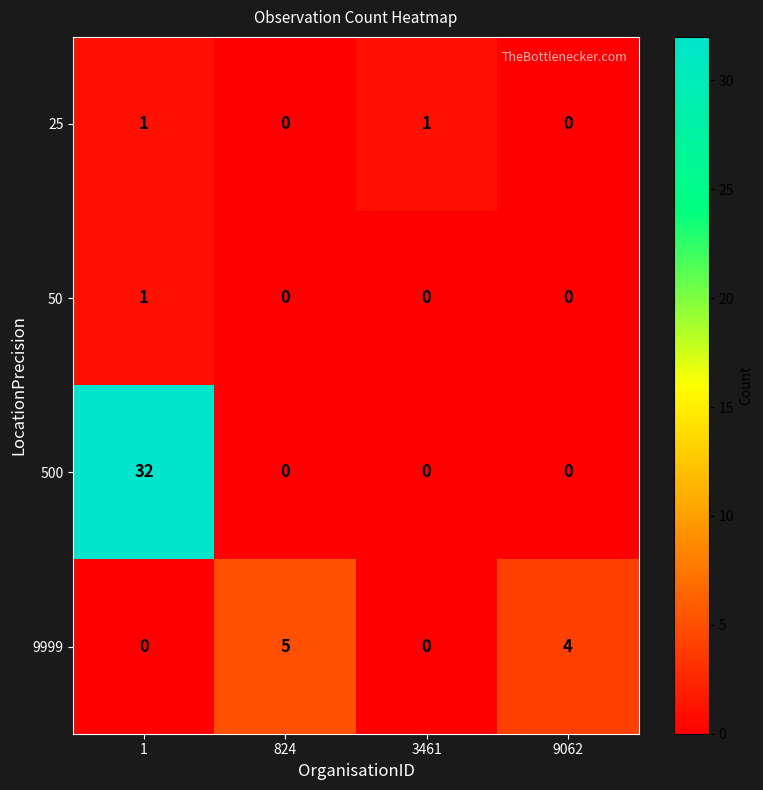

Which series has the widest spread of values?

500